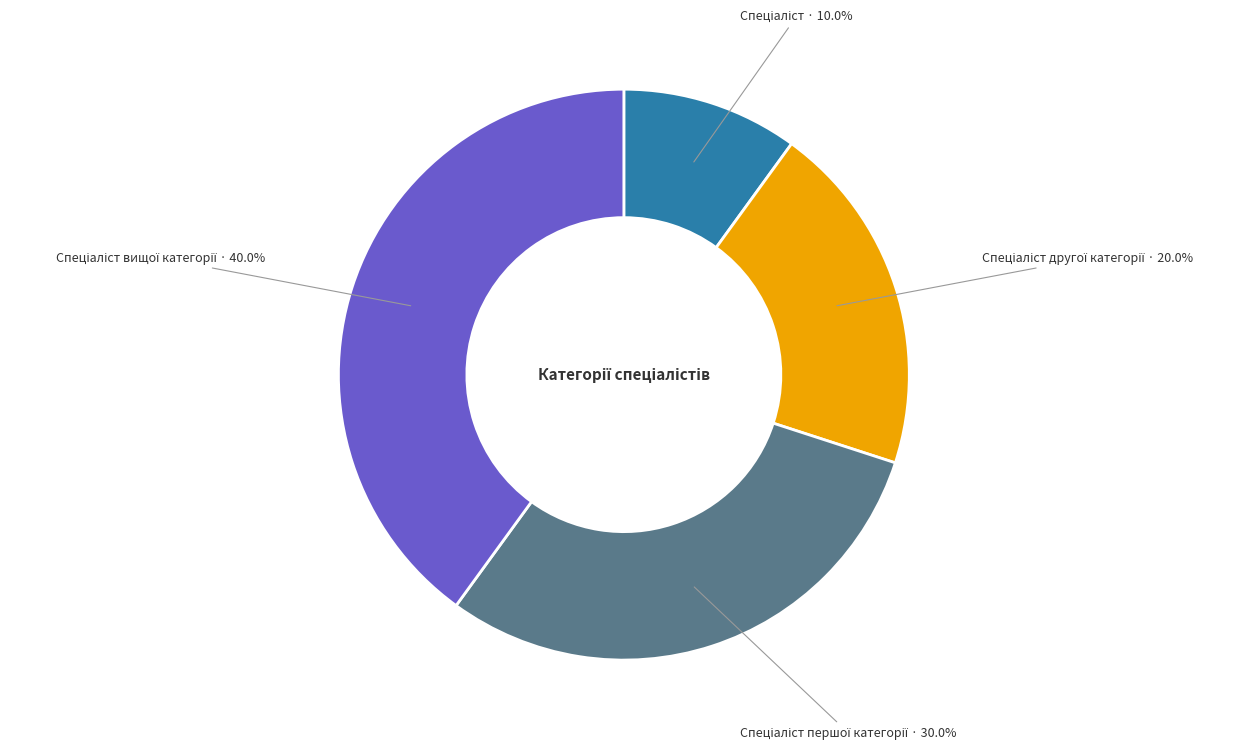

How many segments does this pie chart have?

4